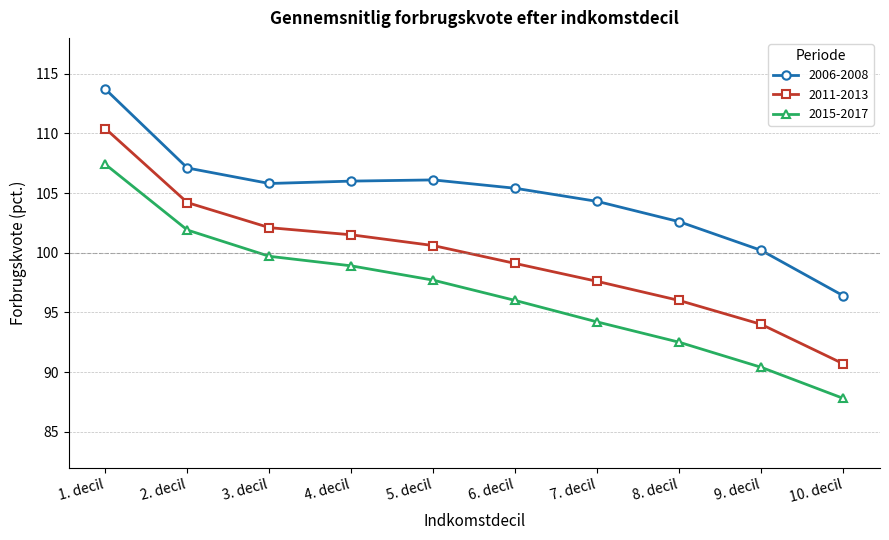

True or false: 2011-2013 and 2015-2017 intersect in this chart.

False